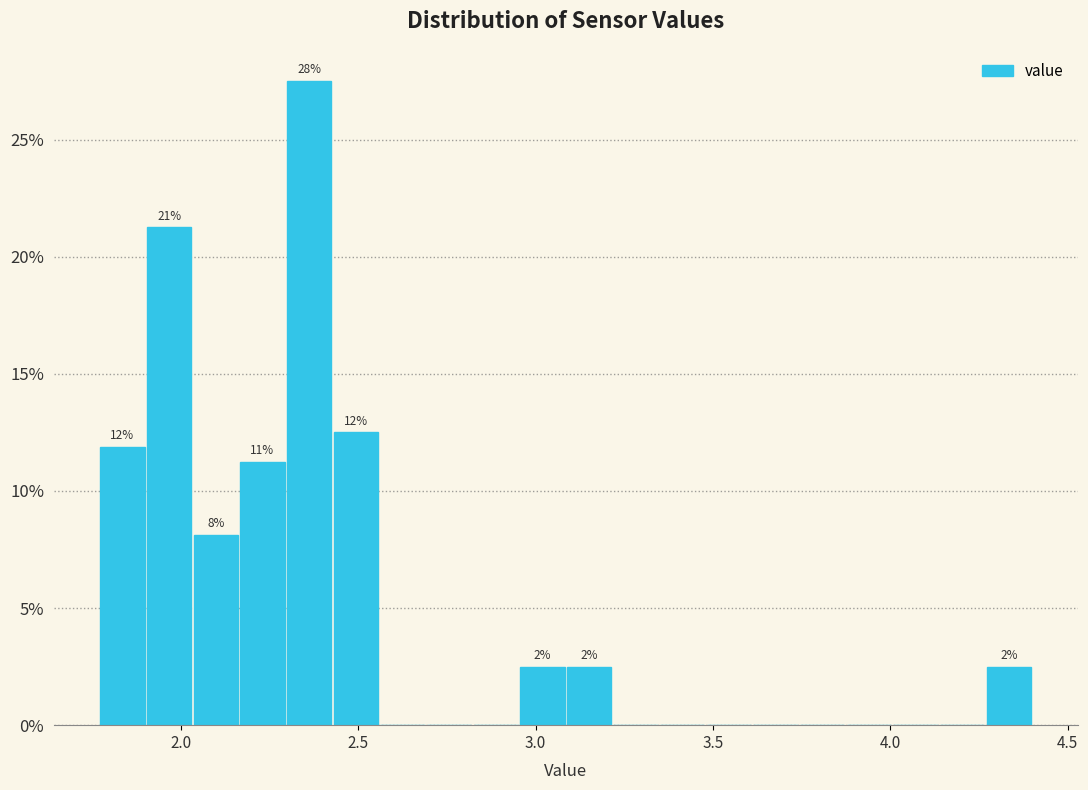

Around what value on the x-axis is the tallest bar? Give the approximate position of its centre, as read against the axis.

2.35